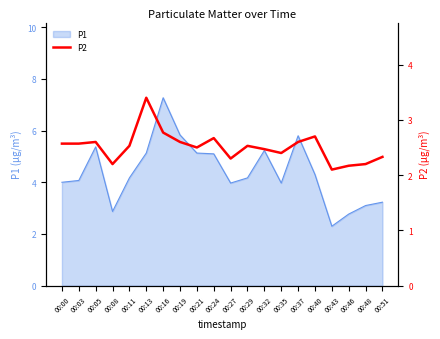

Does the chart have visible grid lines?

No